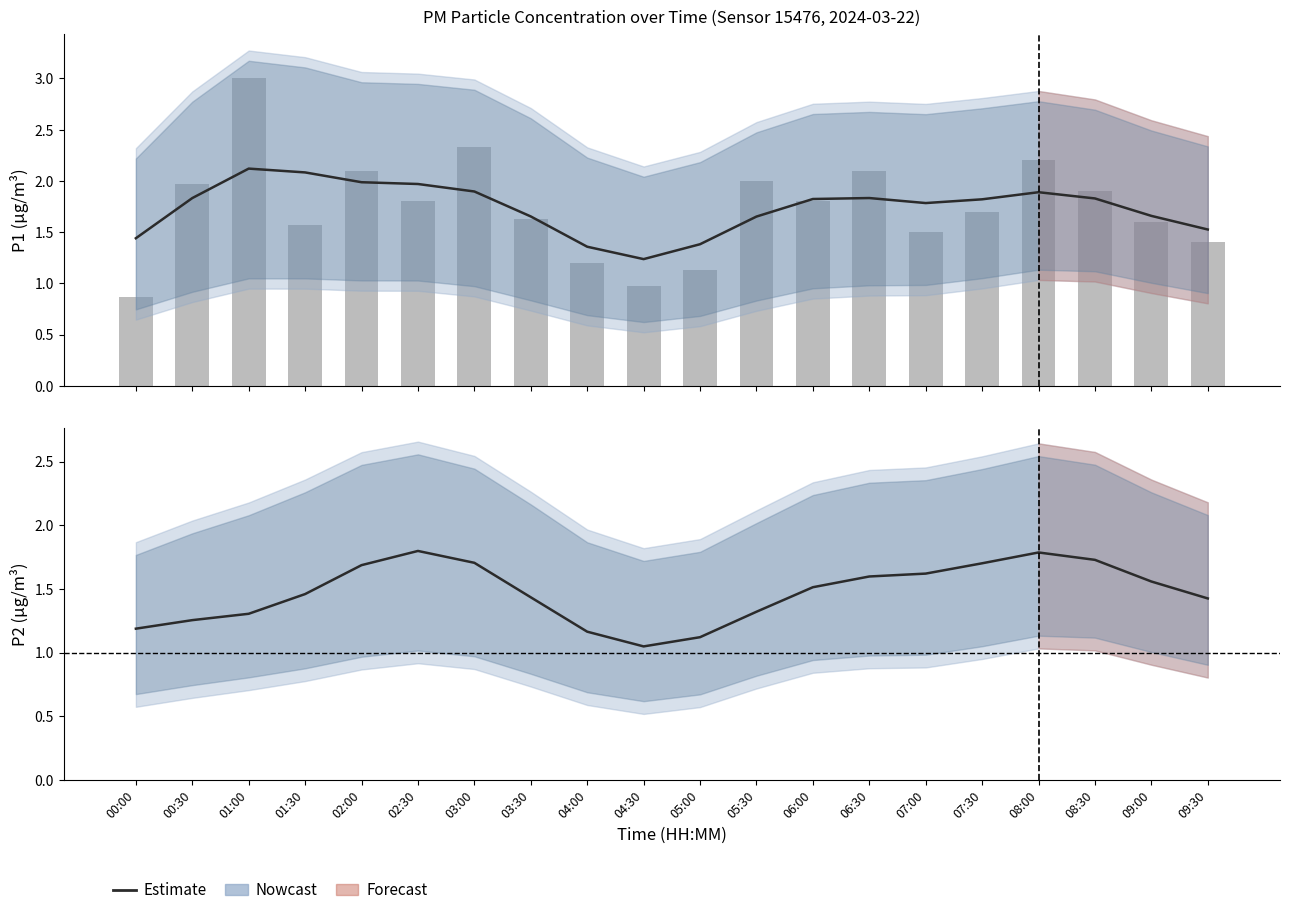

How many distinct data groups are displayed?

3